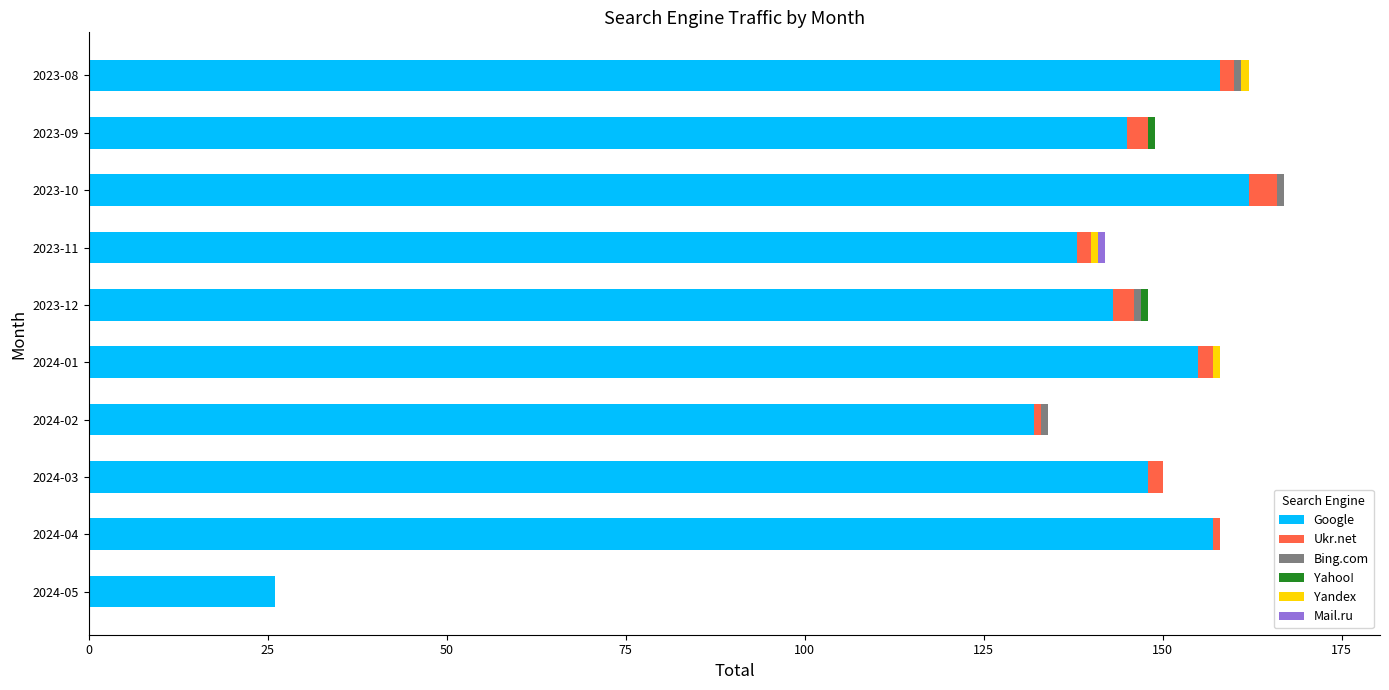

What is the total value across all series at 2024-05?

26